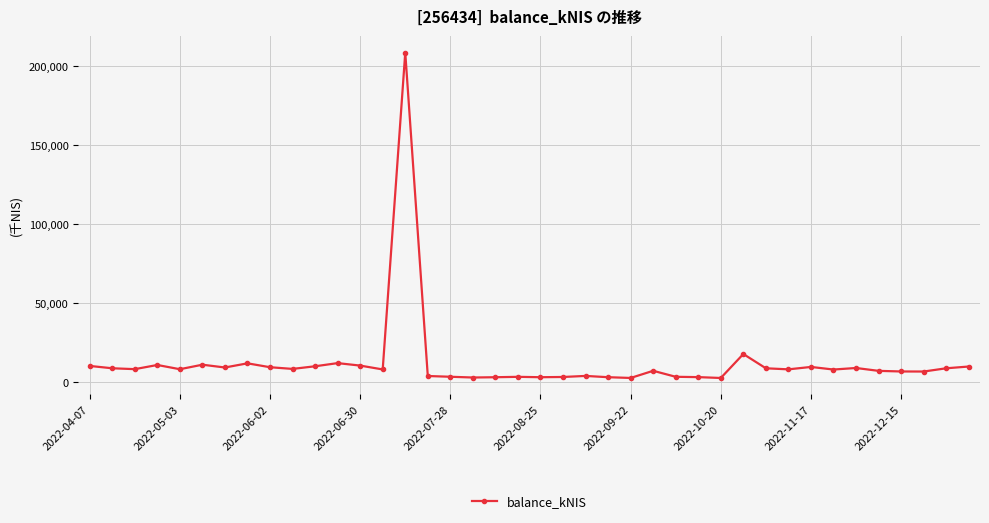

True or false: there are more than 2 points higher than both neighbors.

True